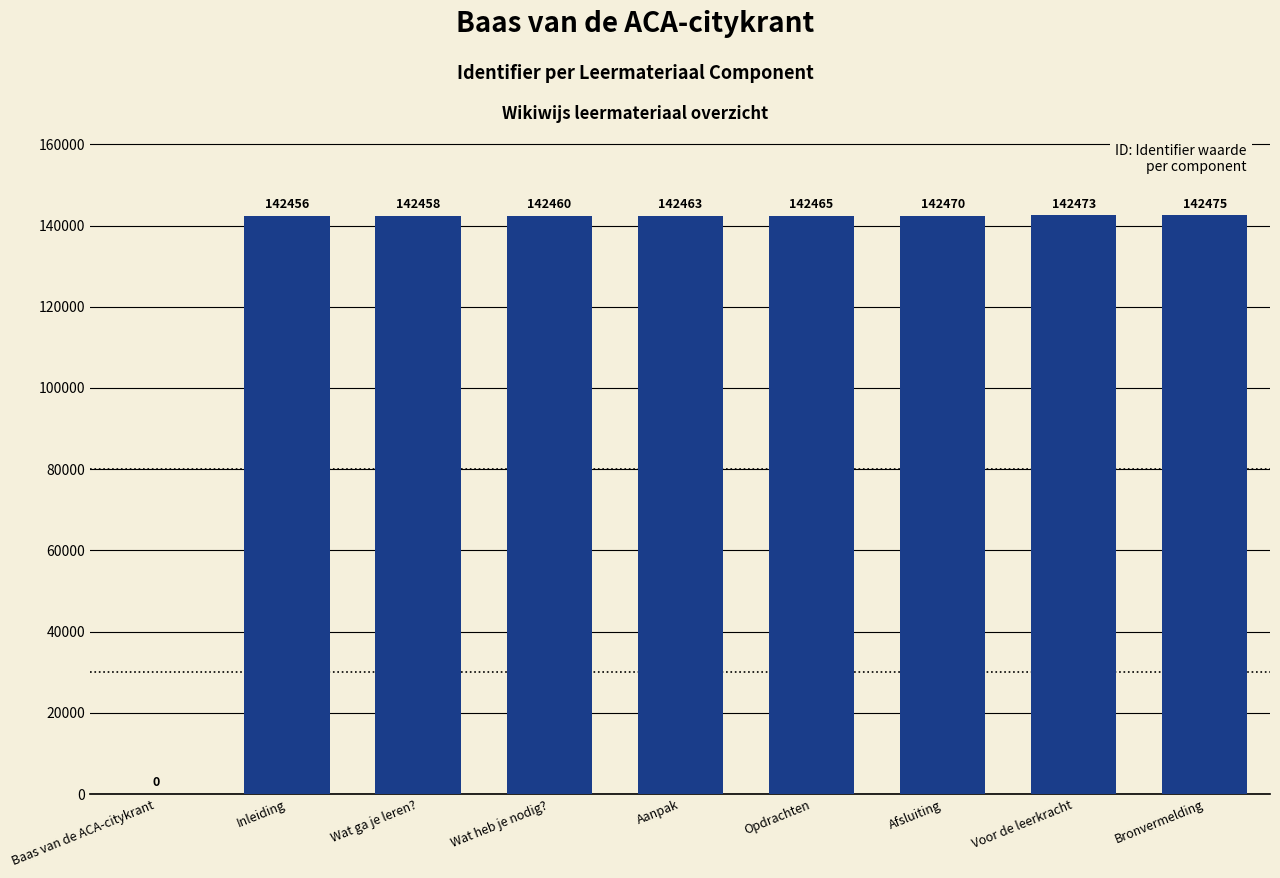

Reading left to right, what are all the values shown in this chart?

0	142456	142458	142460	142463	142465	142470	142473	142475